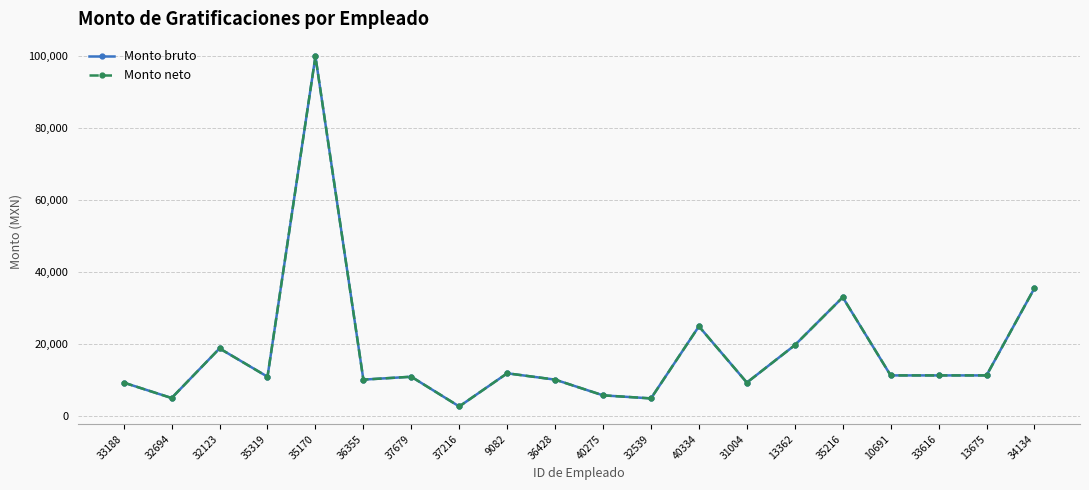

At which category is the sum across all series the highest?

35170